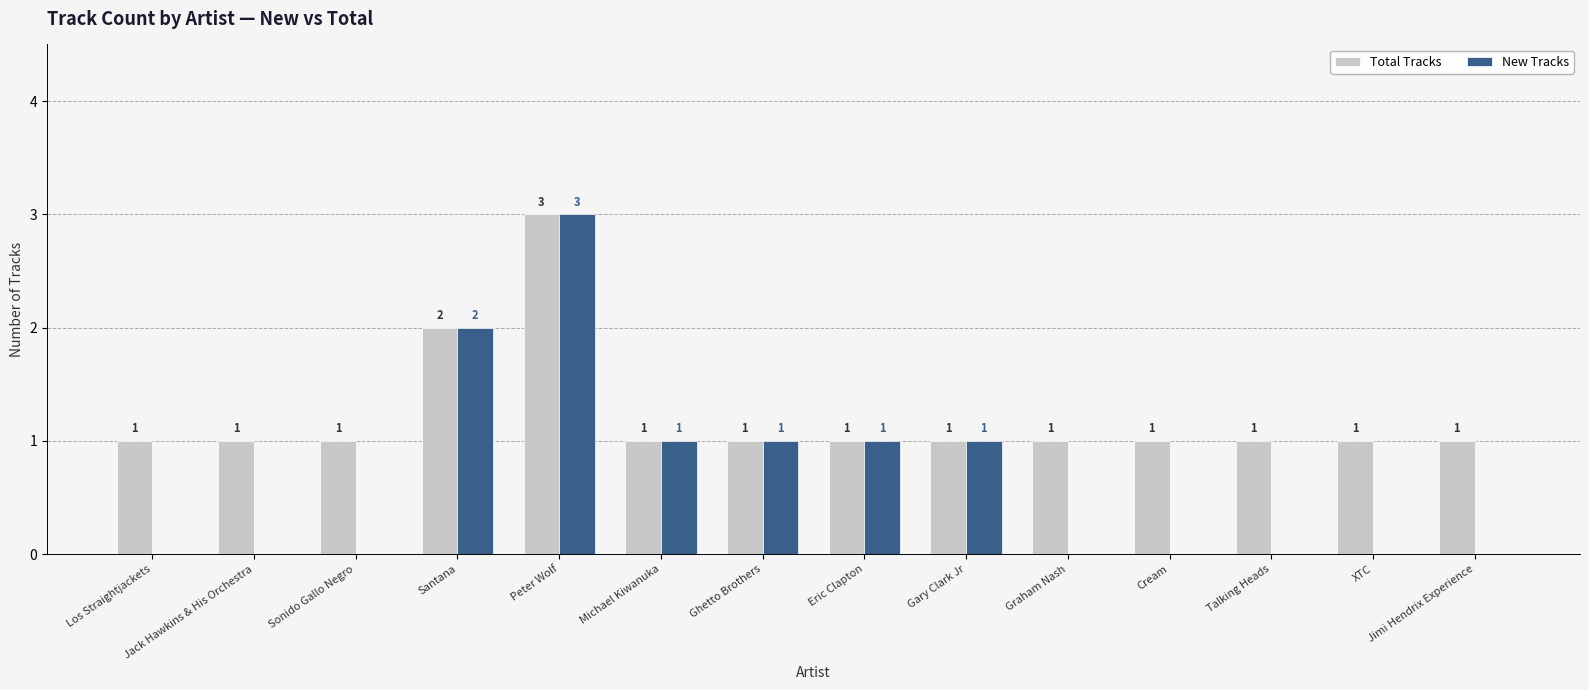

Reading right to left, what are all the values shown in this chart?

Total Tracks: 1	1	1	1	1	1	1	1	1	3	2	1	1	1
New Tracks: 0	0	0	0	0	1	1	1	1	3	2	0	0	0